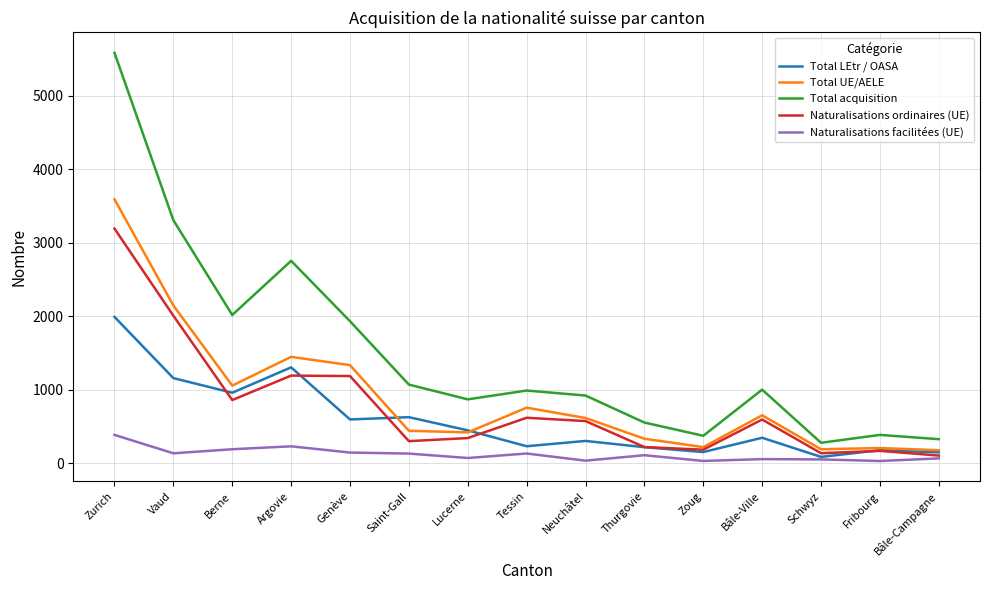

Read the Total LEtr / OASA value at Bâle-Ville, to the nearest 50.

350